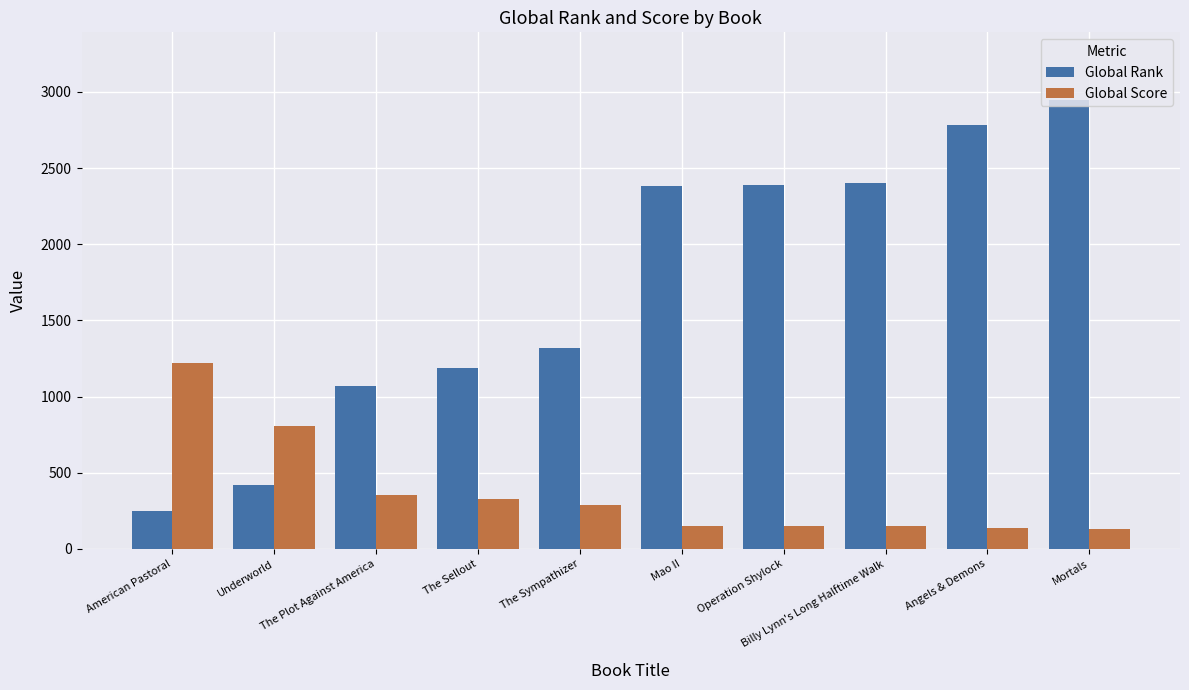

What is the value of the Global Score bar at the 9th from the left?

135